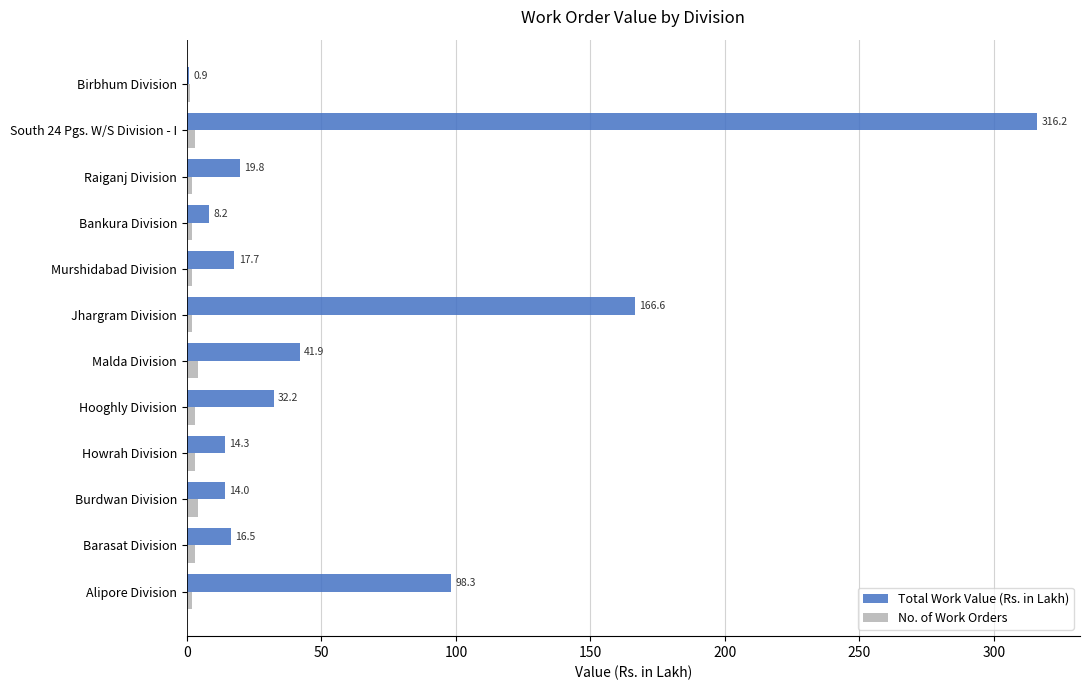

At which category is the sum across all series the highest?

South 24 Pgs. W/S Division - I